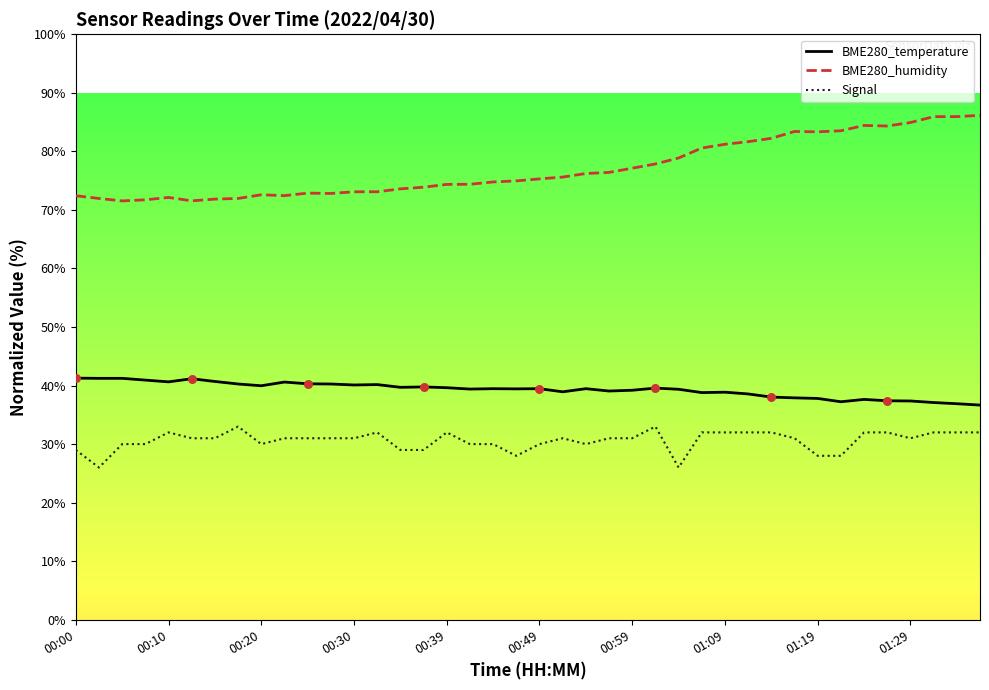

Which series has the largest total across all categories?

BME280_humidity